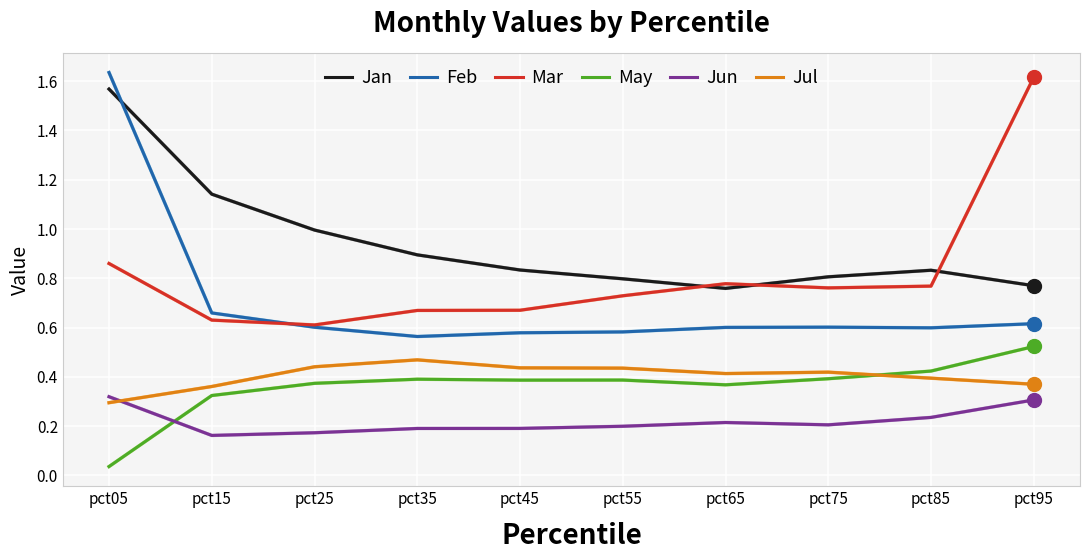

Which series changed the most between pct15 and pct75?

Jan